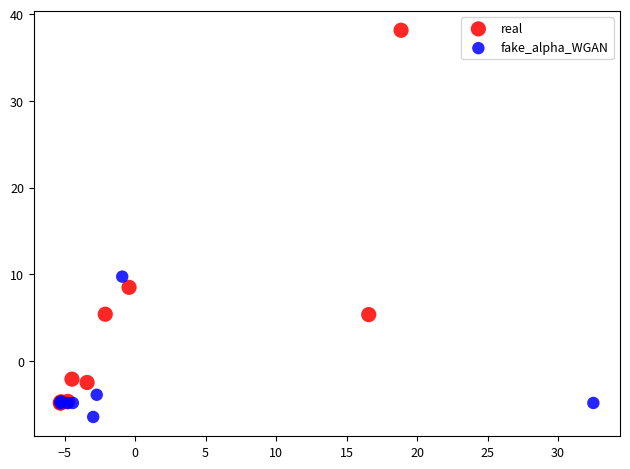

Which series contains the highest Y value?

real